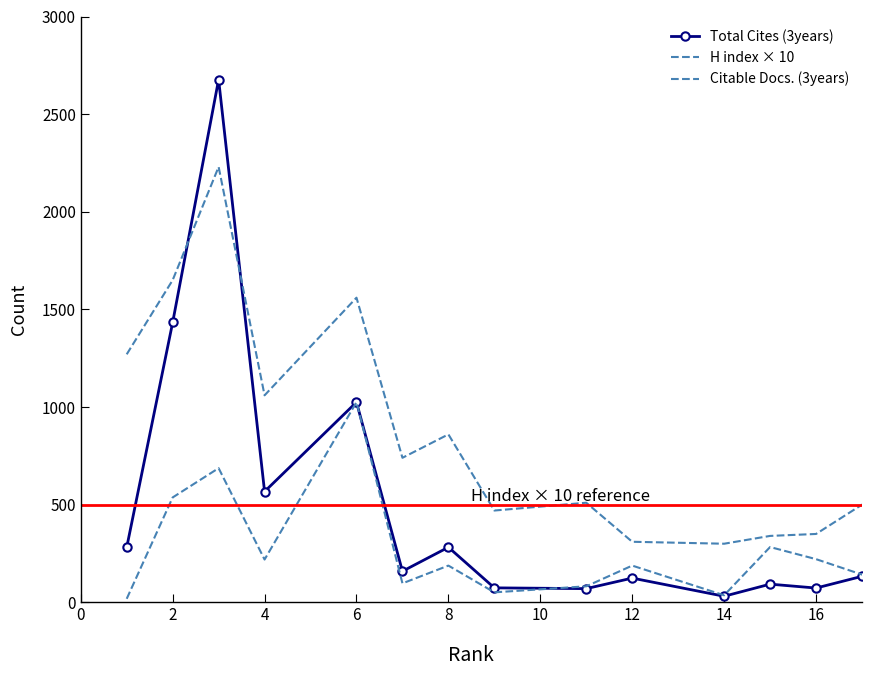

How many lines are shown in the chart?

3